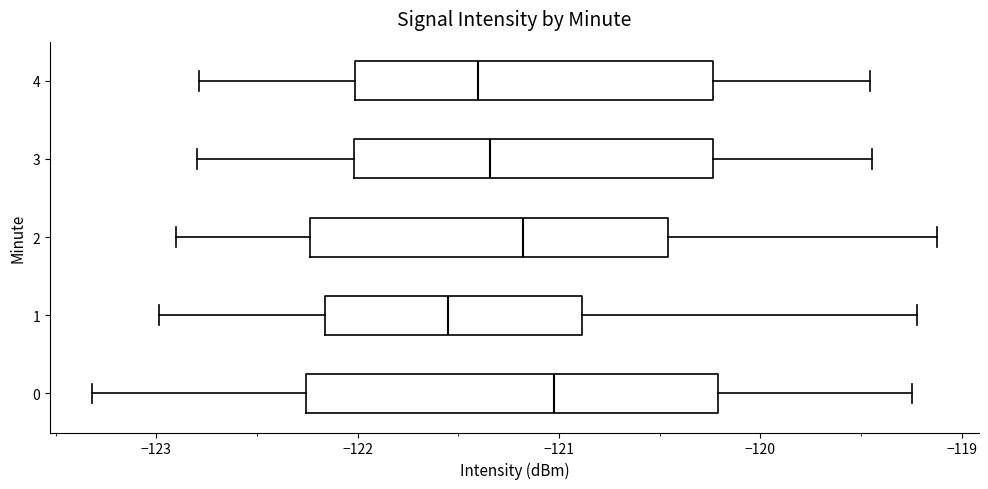

Reading bottom to top, read every box against the x-axis: the position of its median line, the range the box covers, and the ends of its whiskers. The values are not printed on the chart, so give them approximately, as read against the axis.

0: median -121.0, box -122.3 to -120.2, whiskers -123.3 to -119.2
1: median -121.5, box -122.2 to -120.9, whiskers -123.0 to -119.2
2: median -121.2, box -122.2 to -120.5, whiskers -122.9 to -119.1
3: median -121.3, box -122.0 to -120.2, whiskers -122.8 to -119.4
4: median -121.4, box -122.0 to -120.2, whiskers -122.8 to -119.5